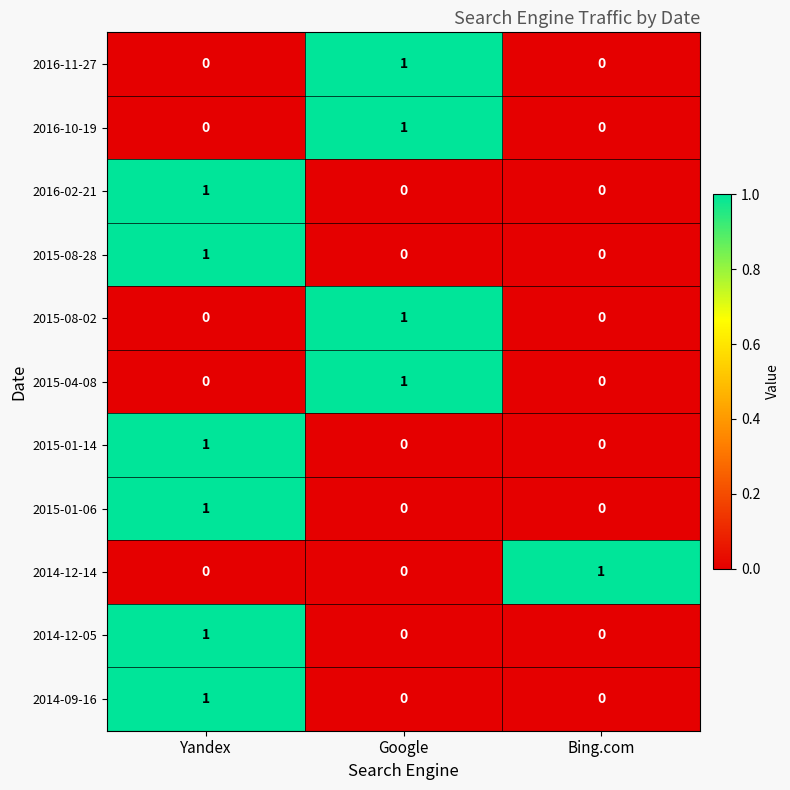

The value of 2015-08-02 at Bing.com is 0. True or false?

True